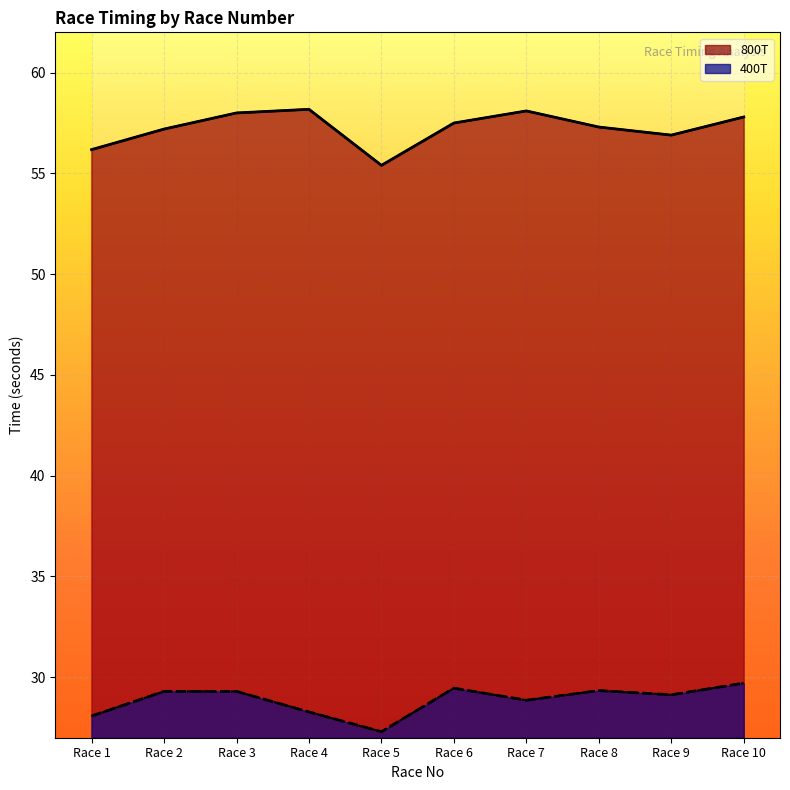

Which series changed the most between Race 3 and Race 8?

800T